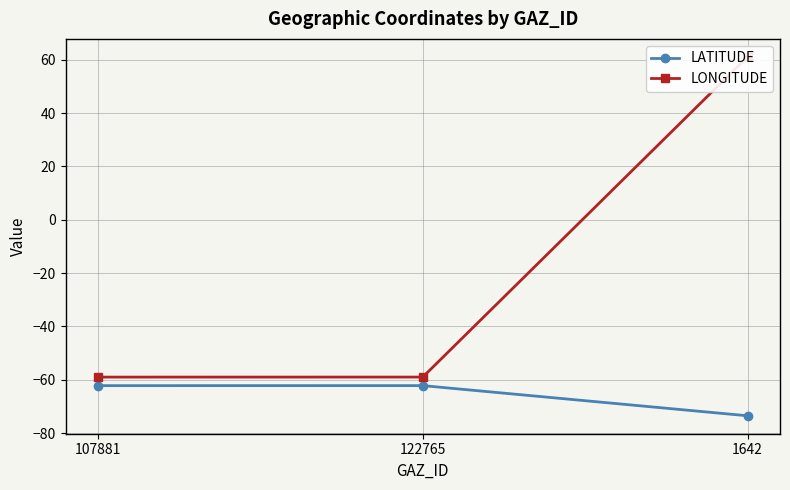

Reading left to right, what are all the values shown in this chart?

LATITUDE: -62.2	-62.2	-73.5
LONGITUDE: -59.0	-59.0	61.1